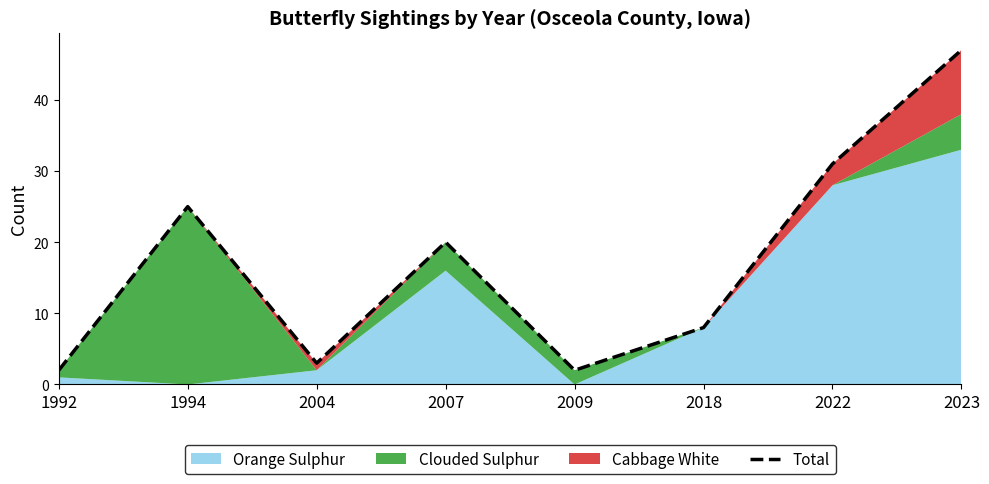

Rank the categories by value from lowest to highest.

1992, 2009, 2004, 2018, 2007, 1994, 2022, 2023